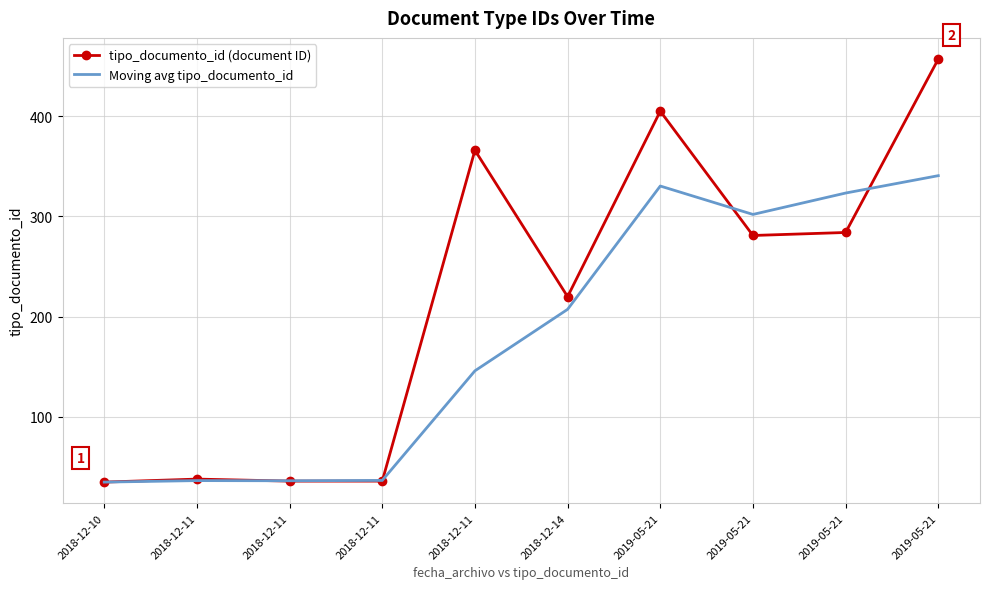

True or false: tipo_documento_id (document ID) and Moving avg tipo_documento_id cross at least once.

True